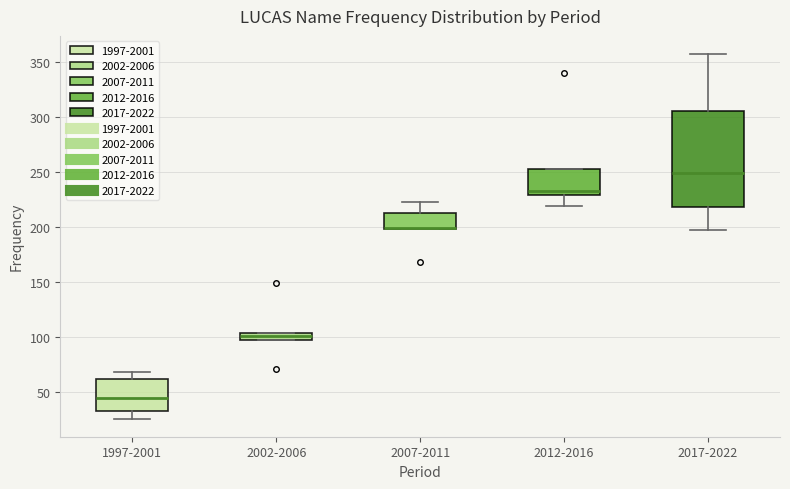

Comparing the boxes themselves (not the whiskers), which one is the tallest?

2017-2022